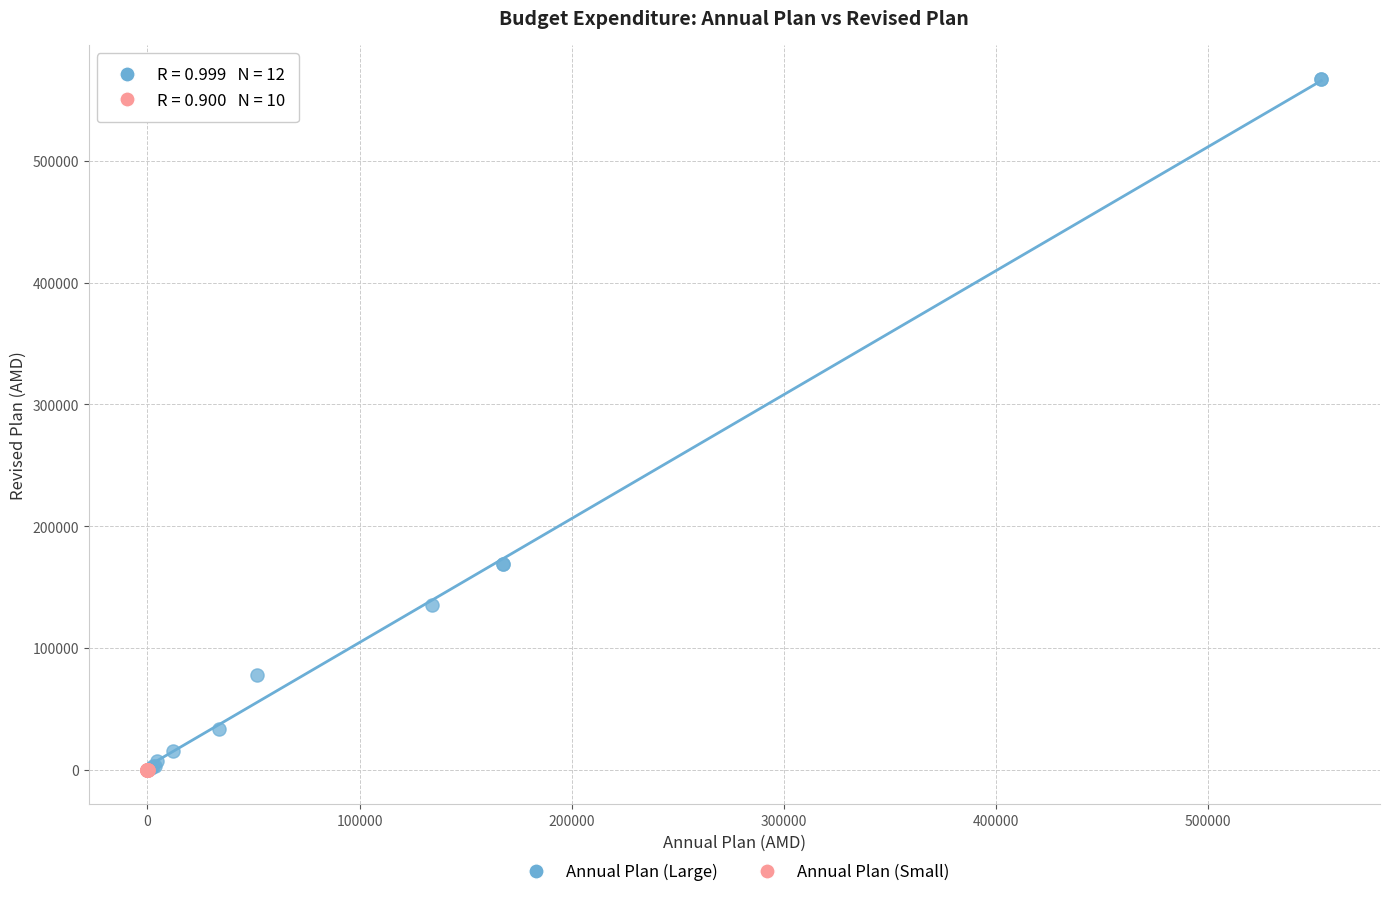

Which series reaches the maximum Y coordinate?

Annual Plan (Large)